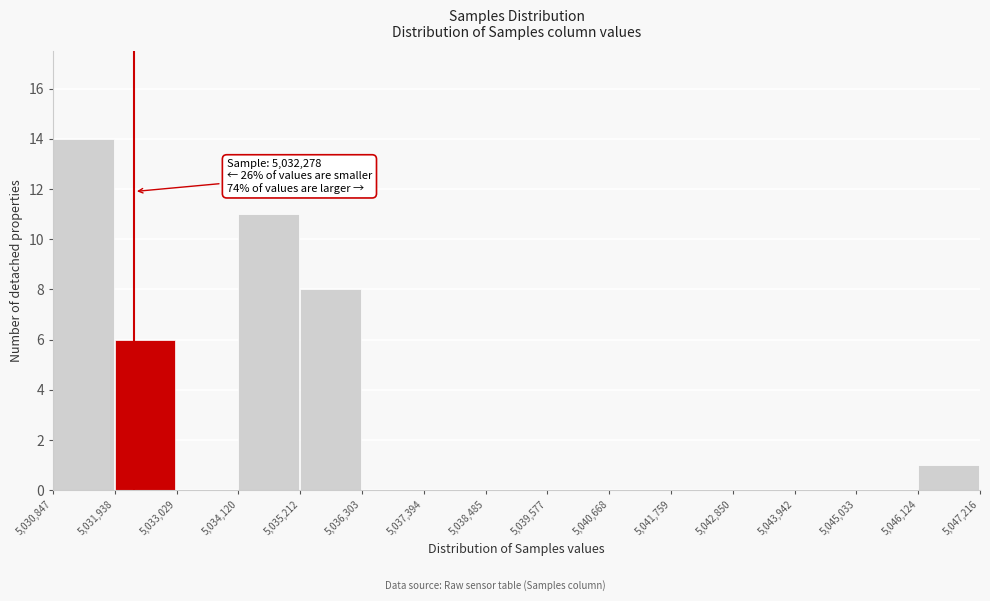

Over which range of the x-axis is the bar tallest?

5,030,847 to 5,031,938